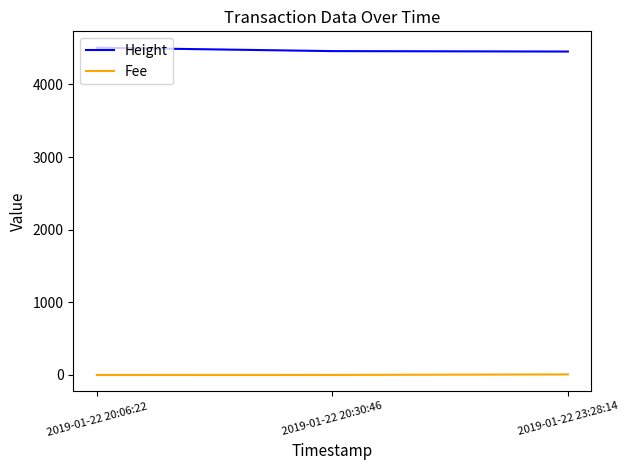

At which category does the chart reach its peak across all series?

2019-01-22 20:06:22